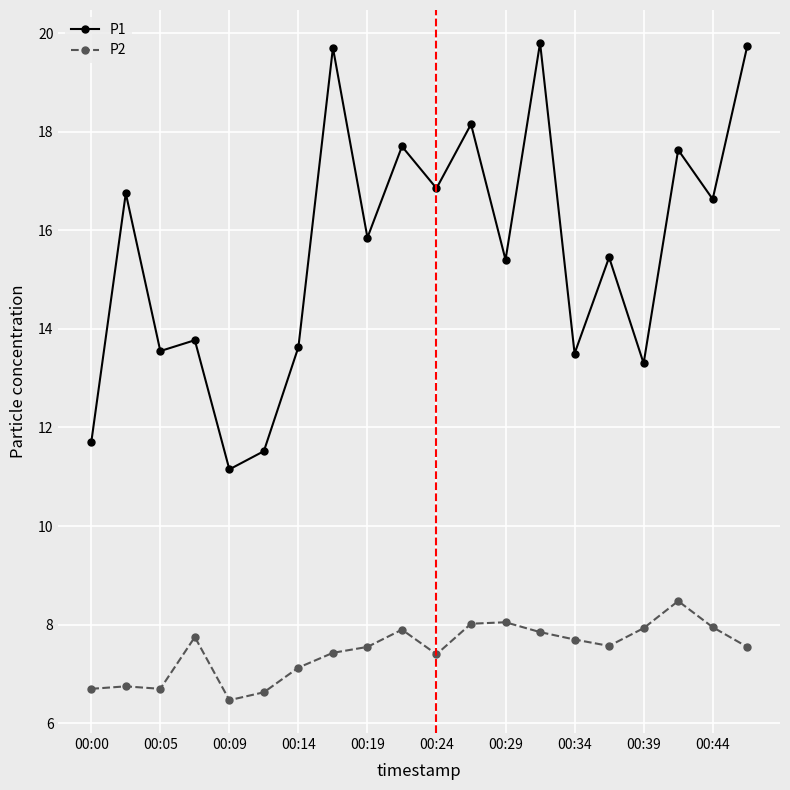

What is the difference between the maximum and minimum values in the P2 series?

2.0